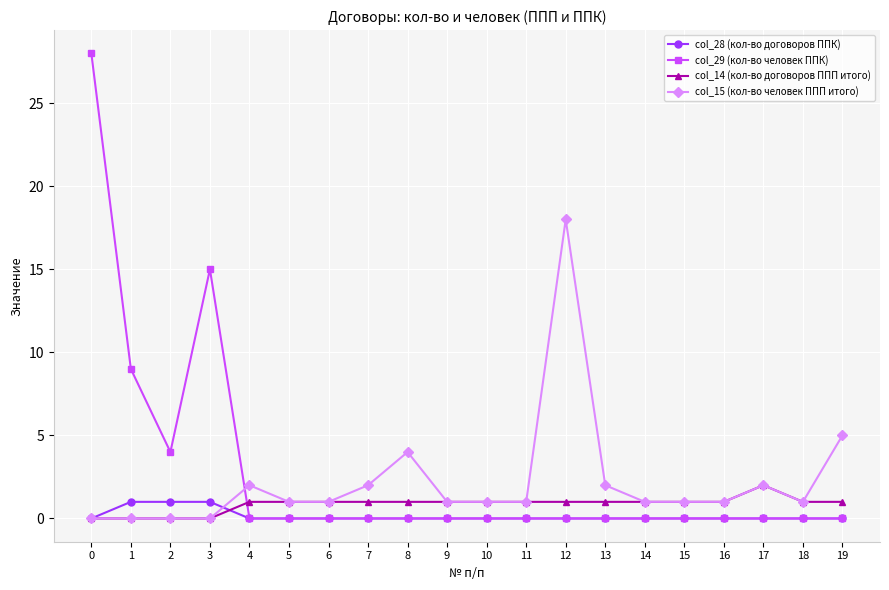

What is the difference between the second highest and second lowest values in the col_15 (кол-во человек ППП итого) series?

5